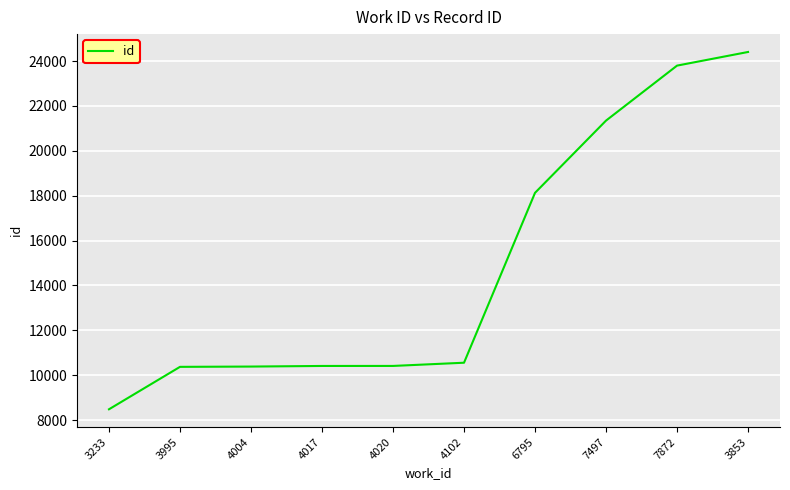

At which category does the chart reach its peak across all series?

3853